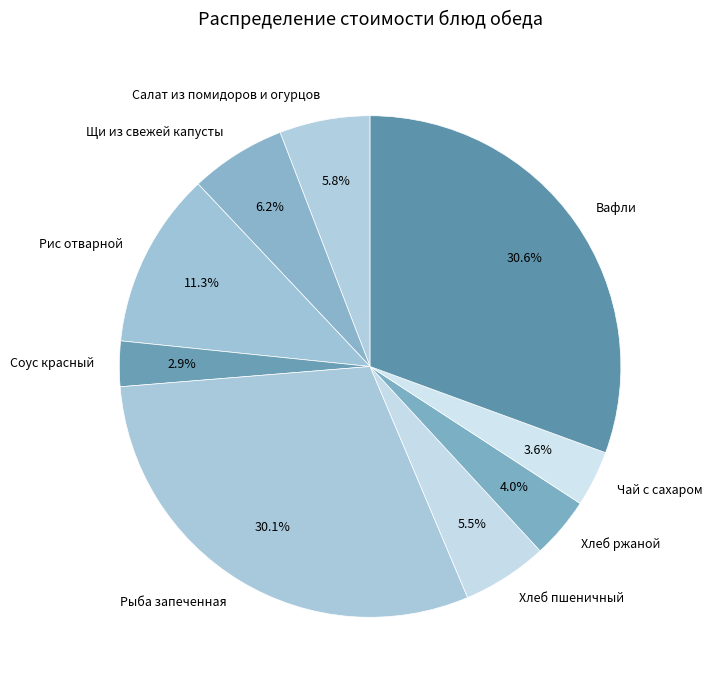

Combined, what portion of the pie is Хлеб пшеничный and Салат из помидоров и огурцов?

11.3%